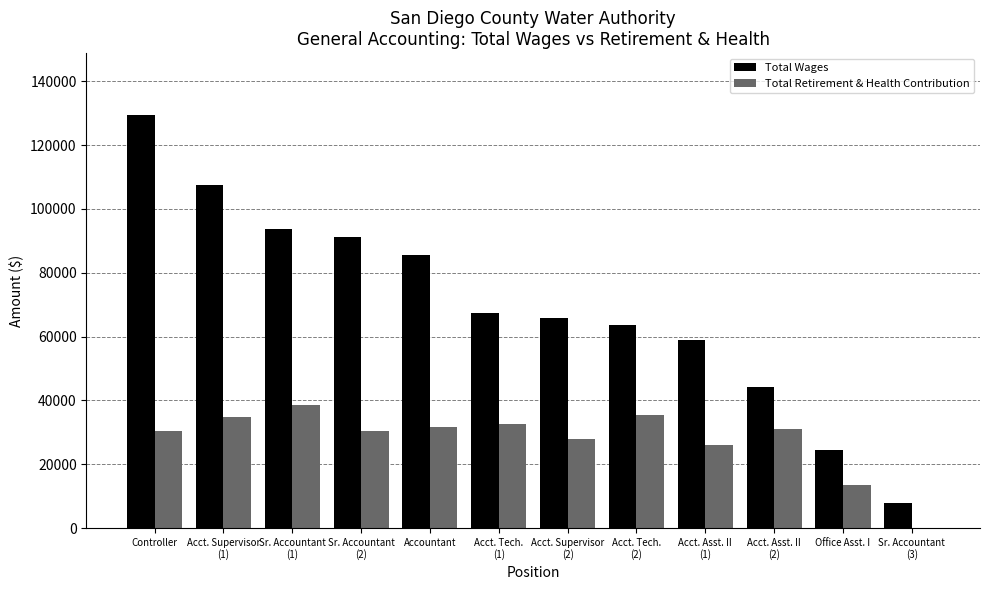

What is the sum of all Total Retirement & Health Contribution values?

331976